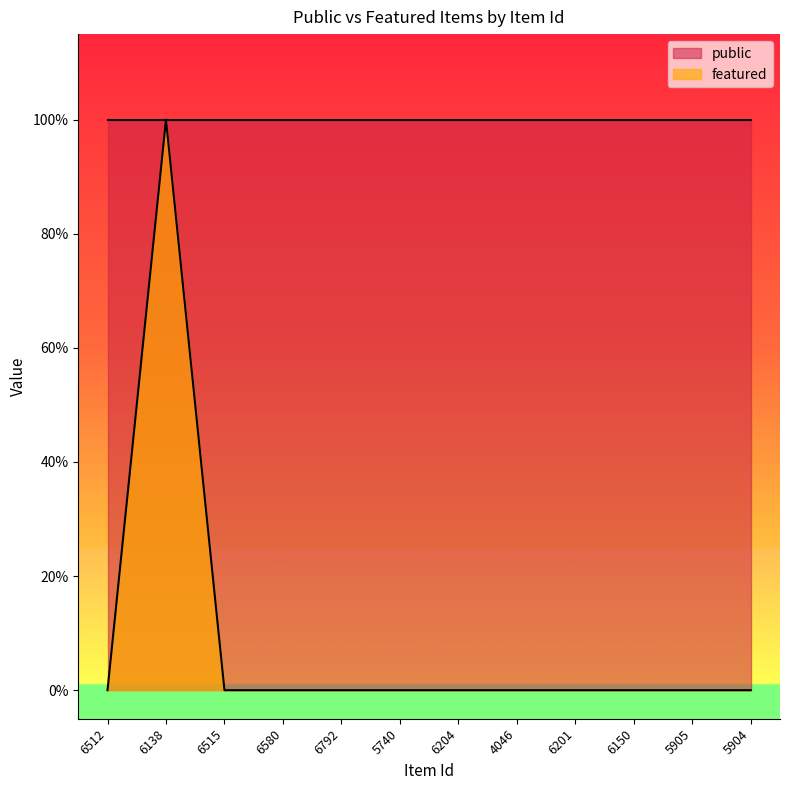

Reading left to right, extract all data points from this chart.

0	1	0	0	0	0	0	0	0	0	0	0